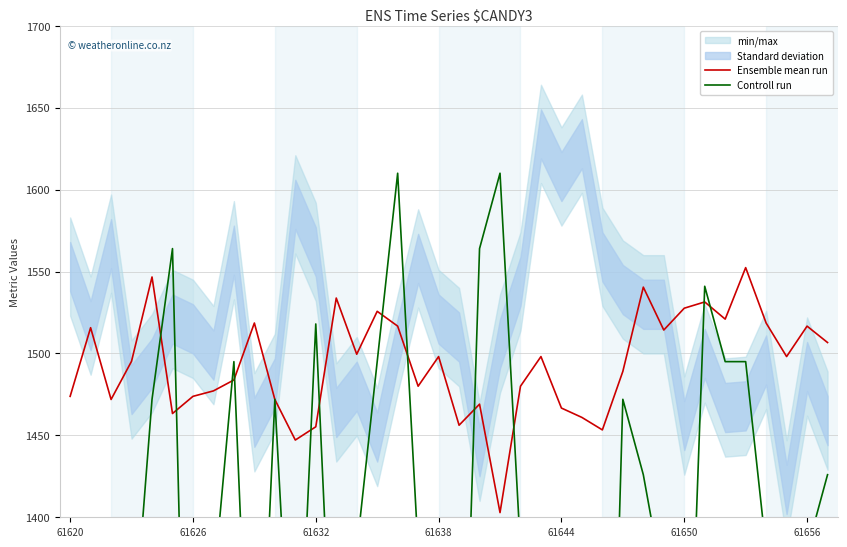

True or false: Controll run has a value of 1328.1 at 25.

False